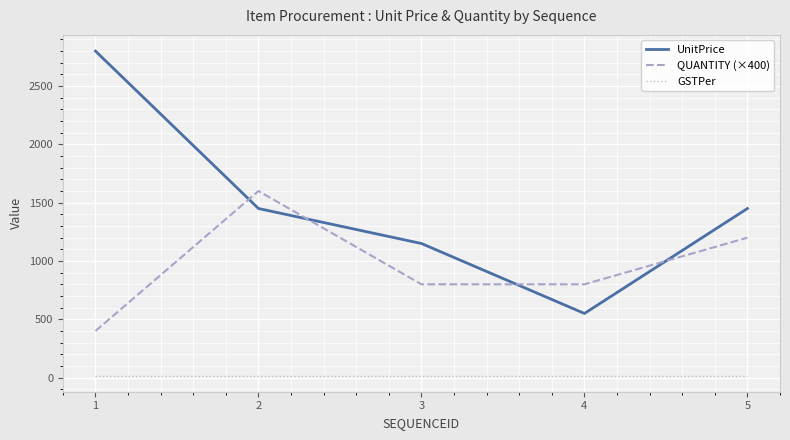

List the series in order of their peak value, highest first.

UnitPrice, QUANTITY (×400), GSTPer